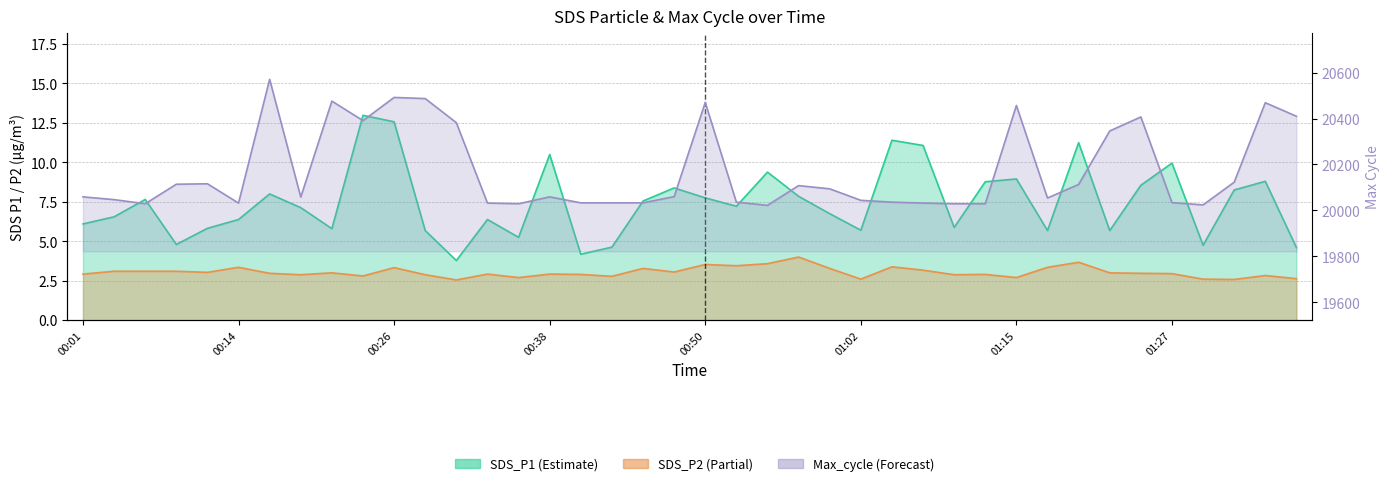

Which category has the highest value across all series?

00:16